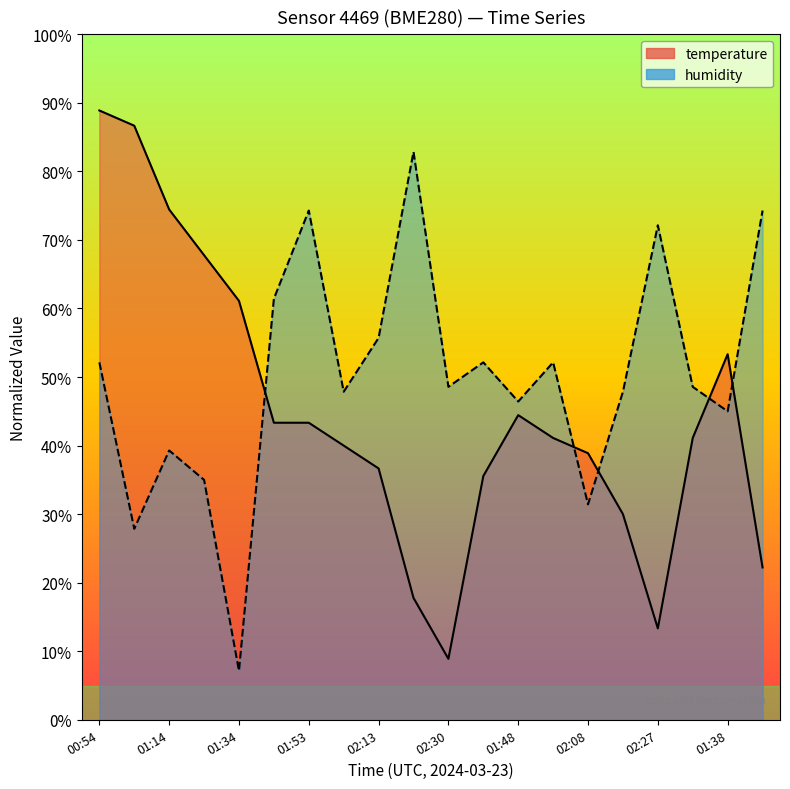

What is the sum of all temperature values?

888.9